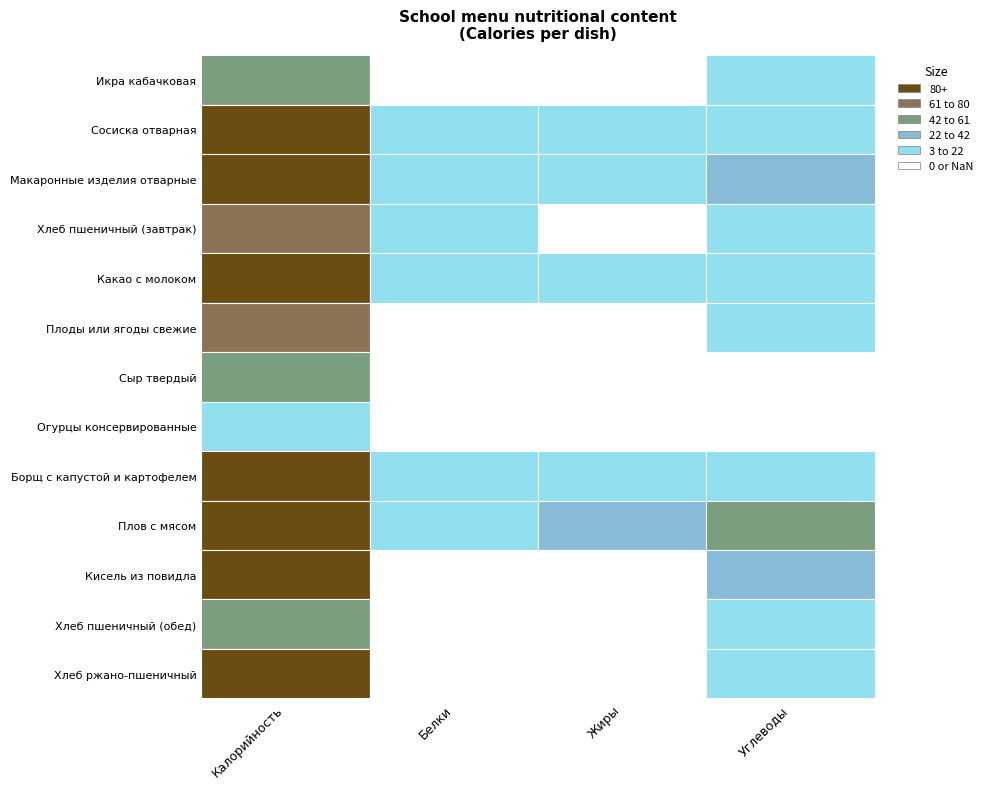

What is the difference between the highest and lowest values at Макаронные изделия отварные?

22.0